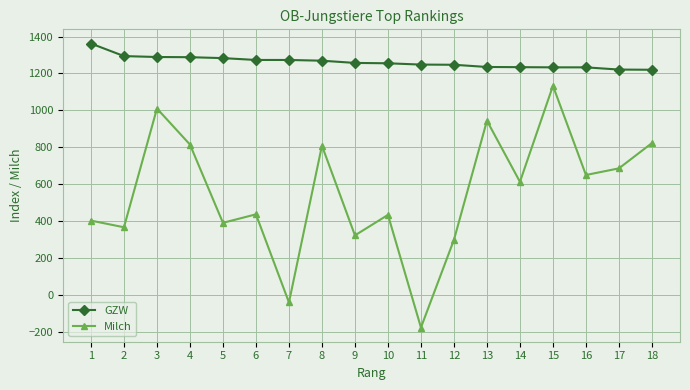

True or false: Milch and GZW intersect in this chart.

False